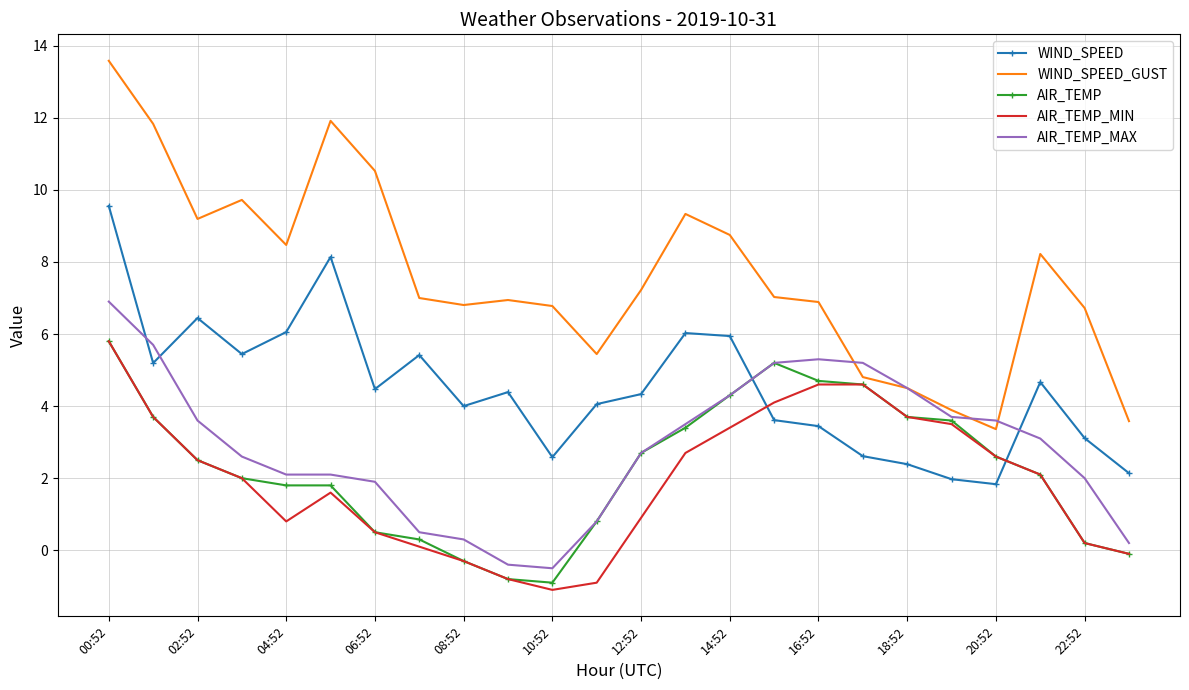

After their last crossing, which series has the higher values: AIR_TEMP_MIN or WIND_SPEED?

WIND_SPEED